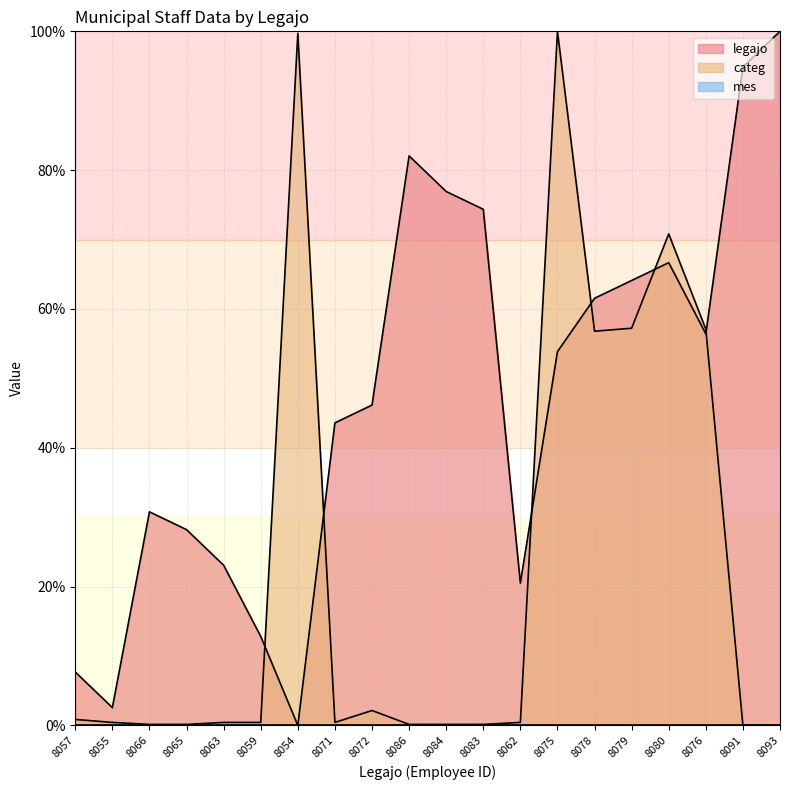

How many data points does each series have?

20